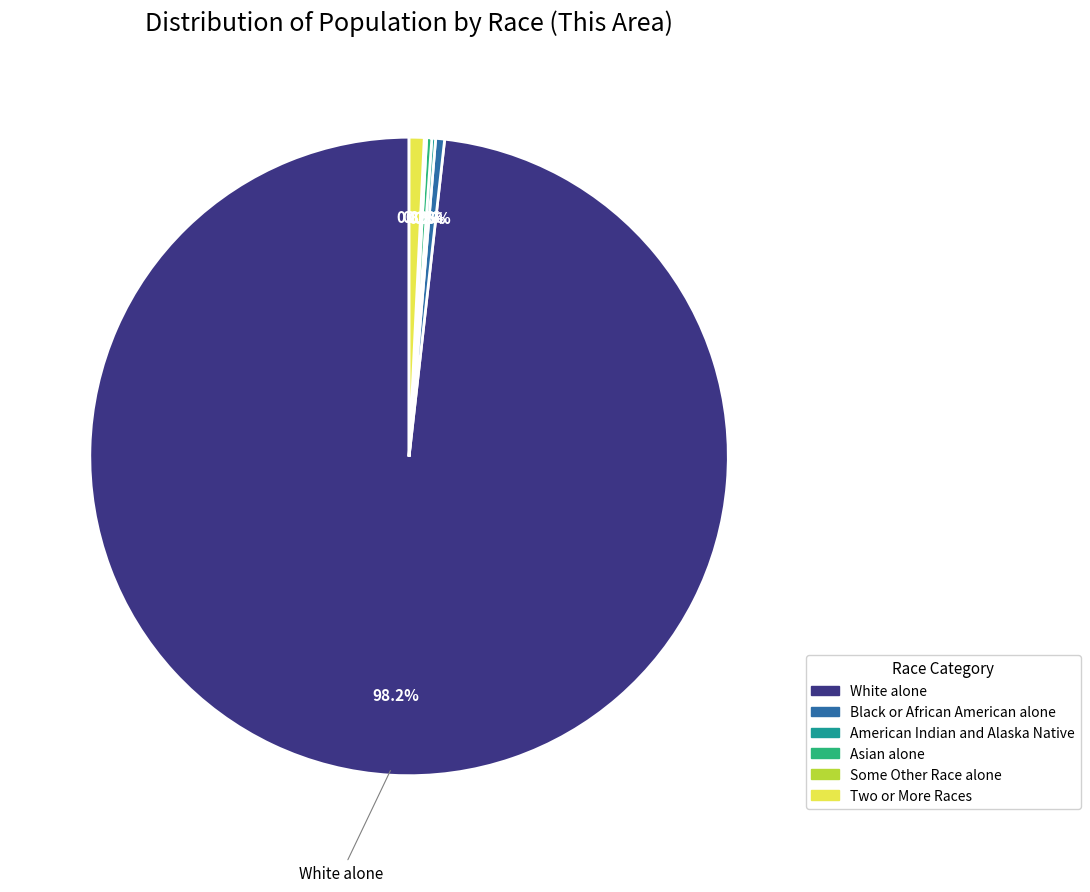

What is the largest slice in the pie chart?

White alone